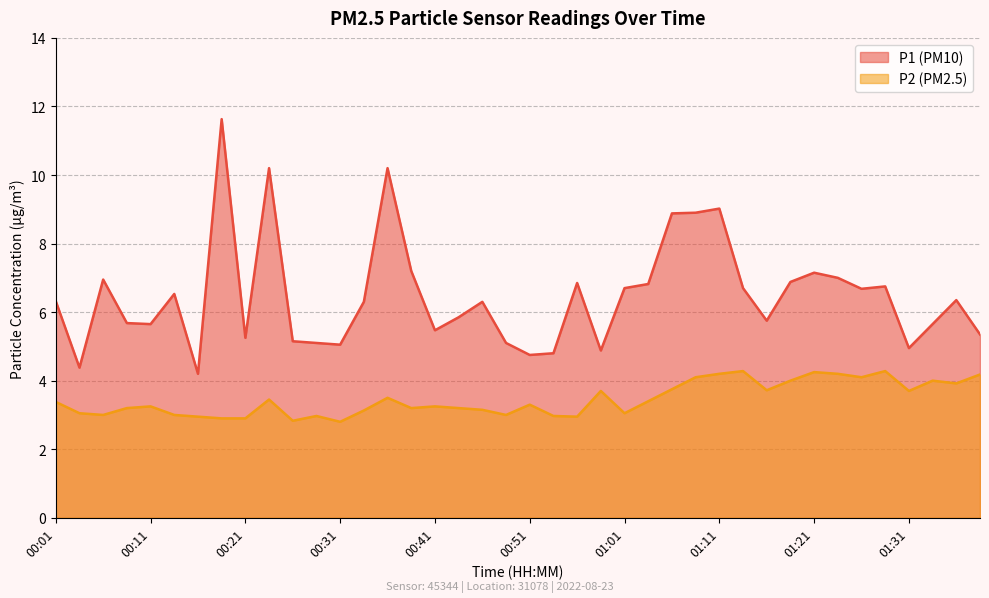

Is it true that P1 equals 5.3 at 01:39?

True